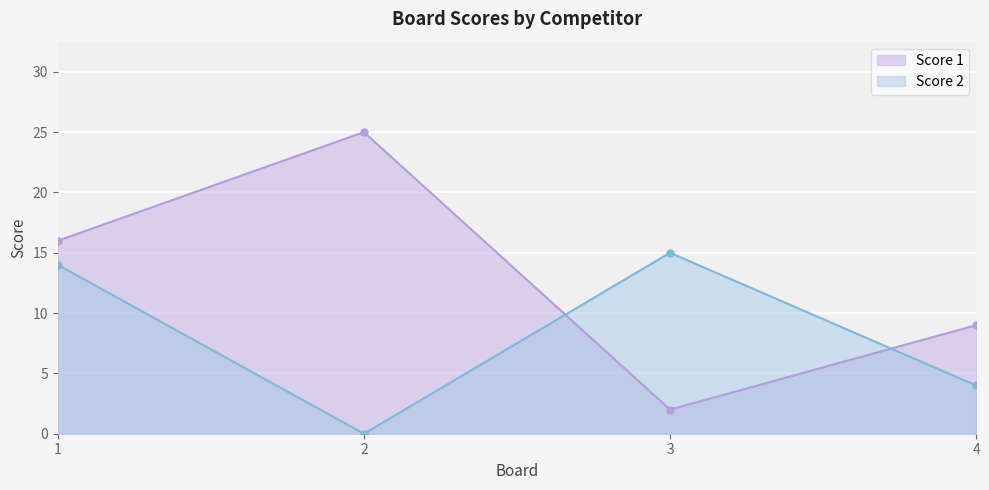

True or false: Score 2 has more than 2 points higher than both neighbors.

False